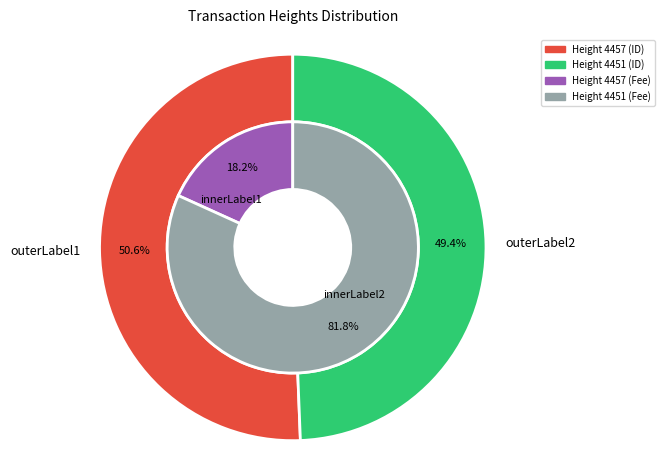

Rank the categories by value from lowest to highest.

4451, 4457